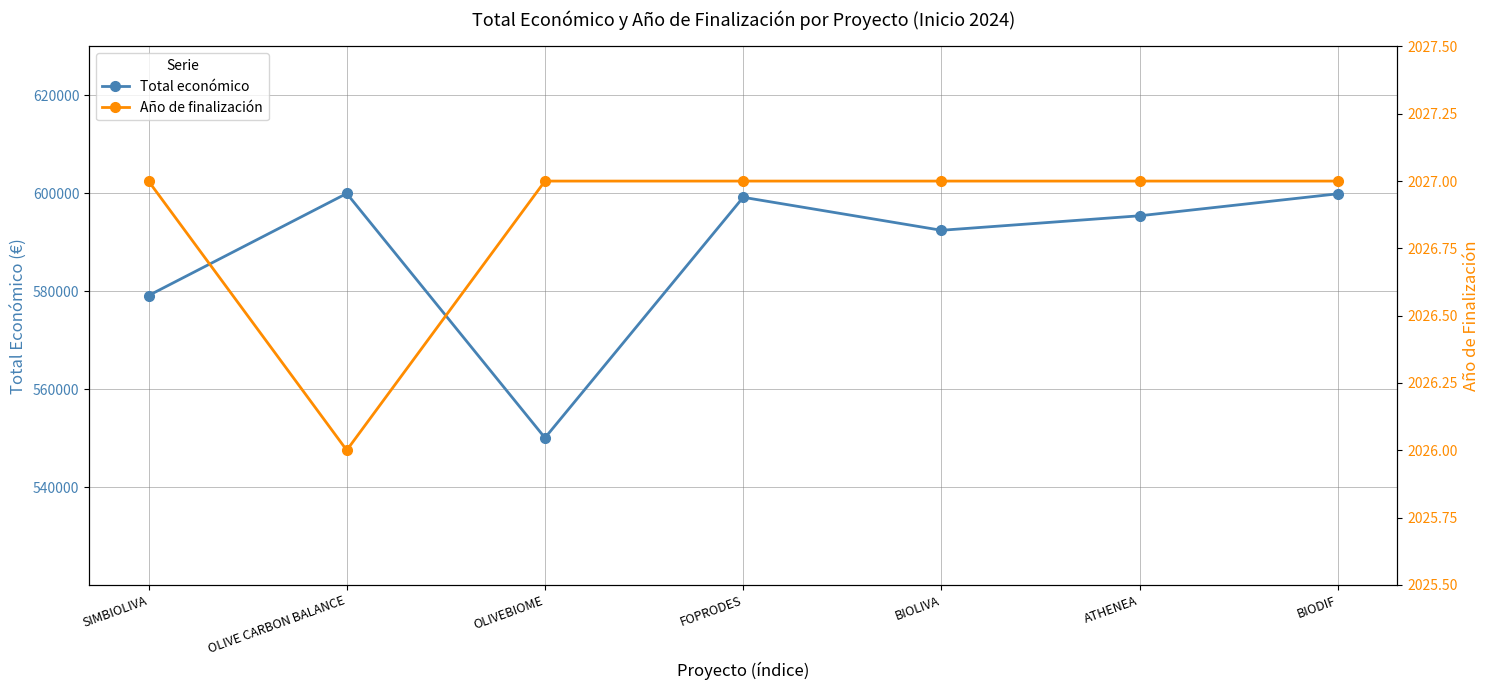

Between ATHENEA and BIODIF, which is larger?

BIODIF